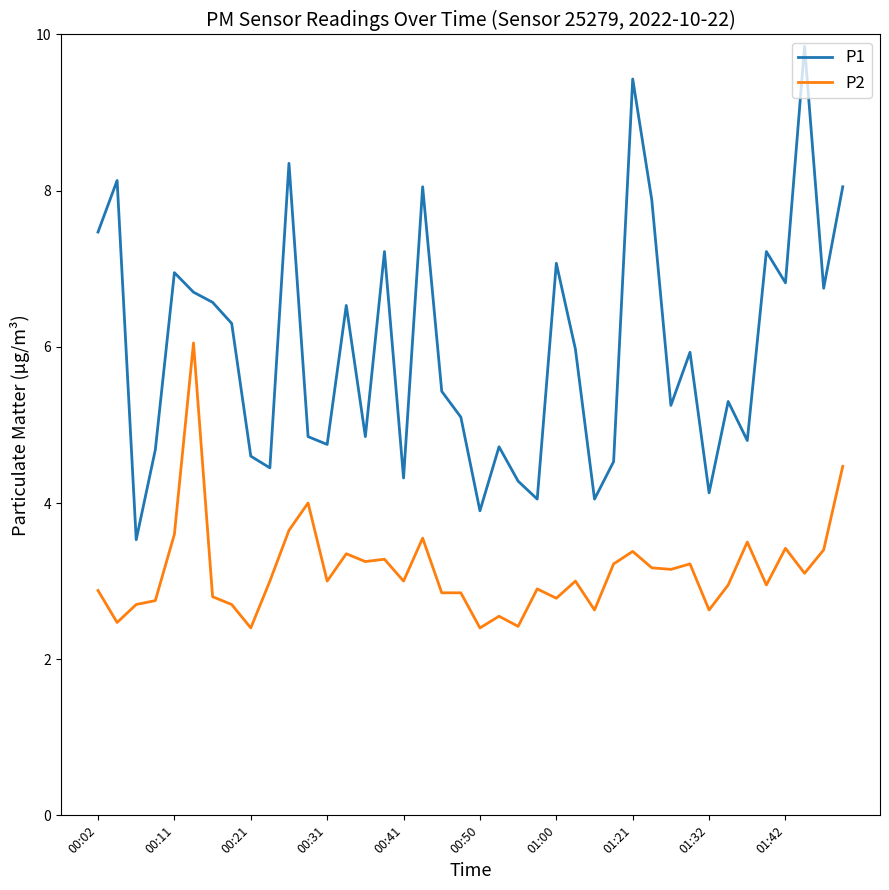

What is the minimum value shown in the chart?

2.4